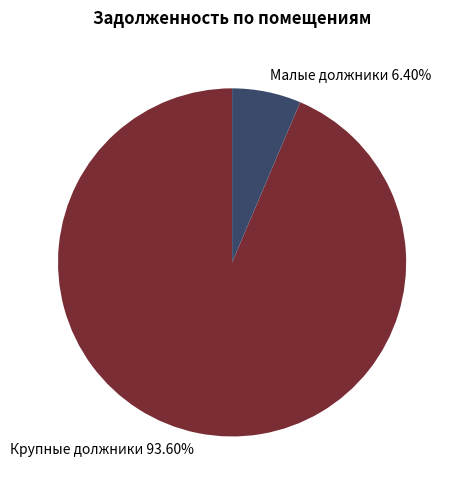

Between Малые должники 6.40% and Крупные должники 93.60%, which is larger?

Крупные должники 93.60%